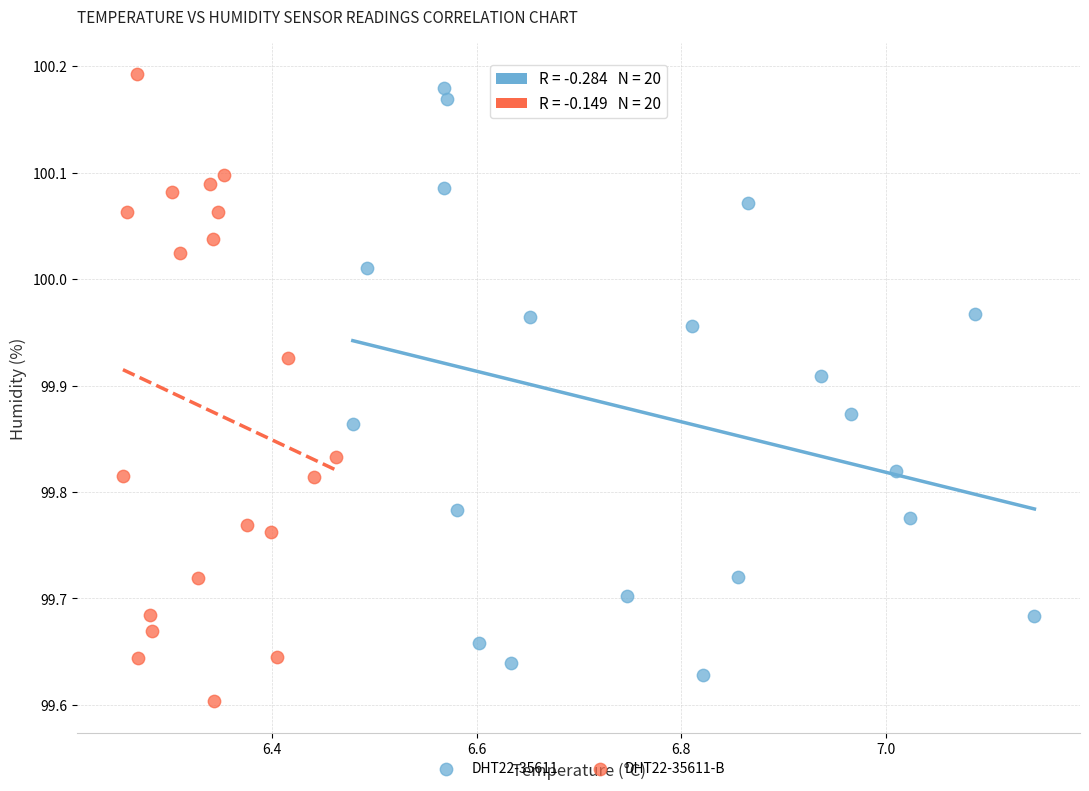

Which series reaches the maximum Y coordinate?

DHT22-35611-B